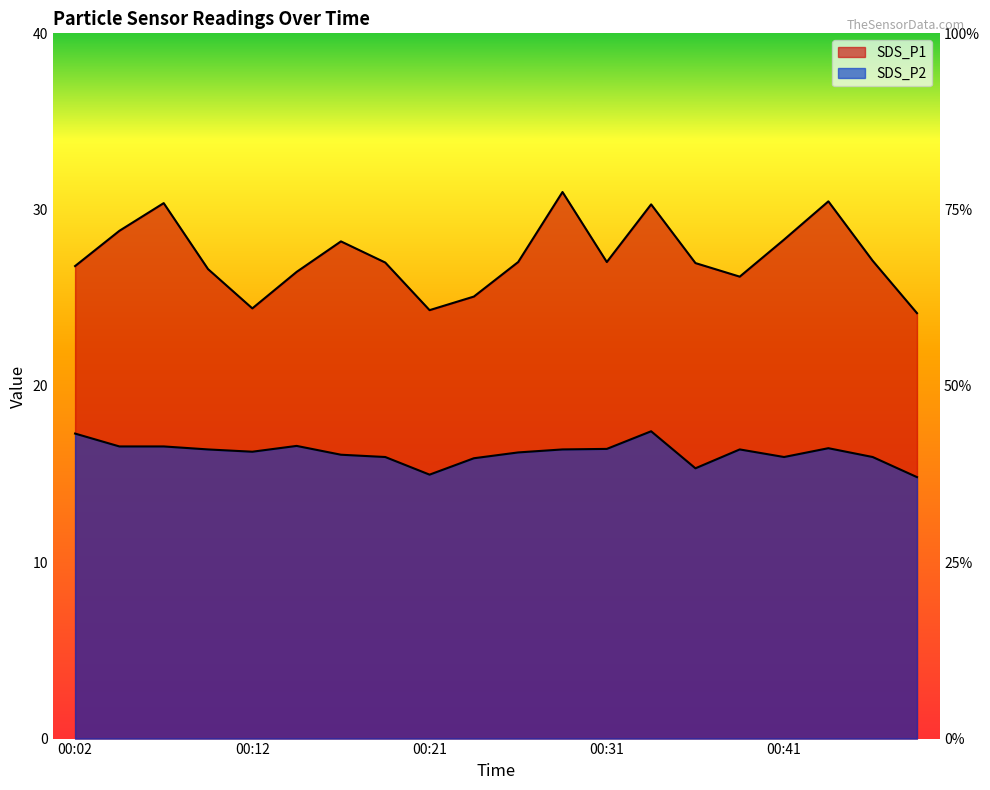

Which category has the highest value across all series?

00:29